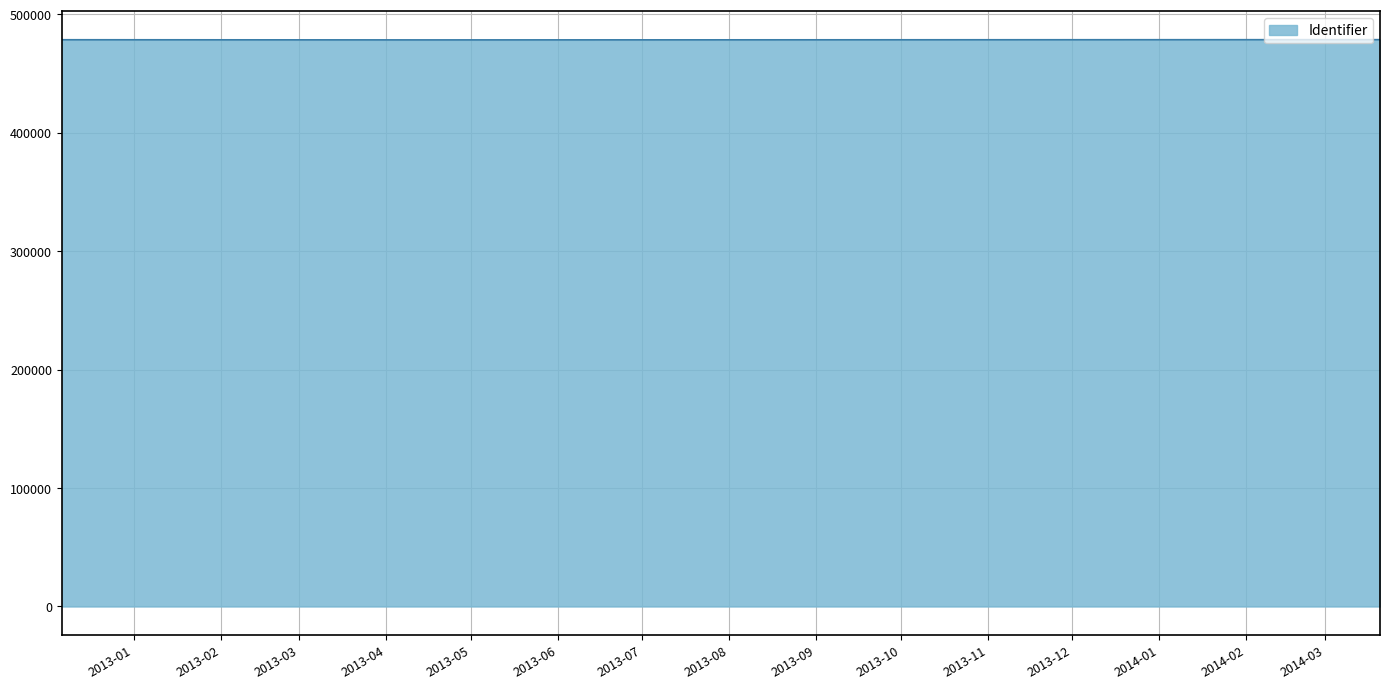

Rank the categories by value from highest to lowest.

2014-03-20 12:55:29, 2012-12-06 14:21:43, 2012-12-06 13:59:27, 2012-12-06 13:40:00, 2012-12-06 13:23:23, 2013-04-15 18:36:40, 2012-12-06 10:59:20, 2012-12-06 10:48:07, 2012-12-06 10:59:20, 2012-12-06 10:17:32